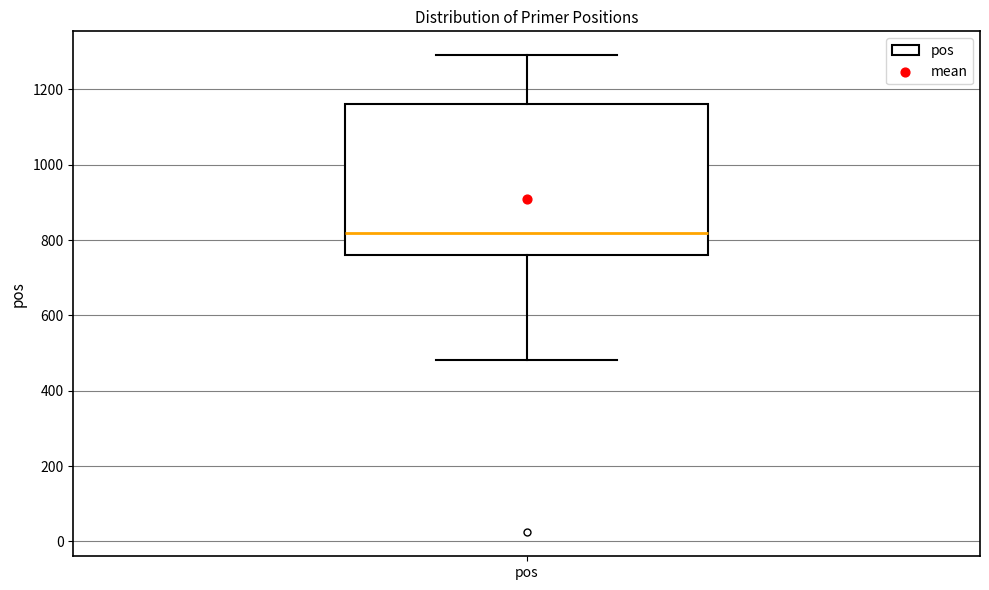

Transcribe this box plot: give where the median line is, the range the box spans, and where the two whiskers end, as read against the y-axis. The values are not printed on the chart, so give them approximately, as read against the axis.

median 820, box 760 to 1160, whiskers 480 to 1300